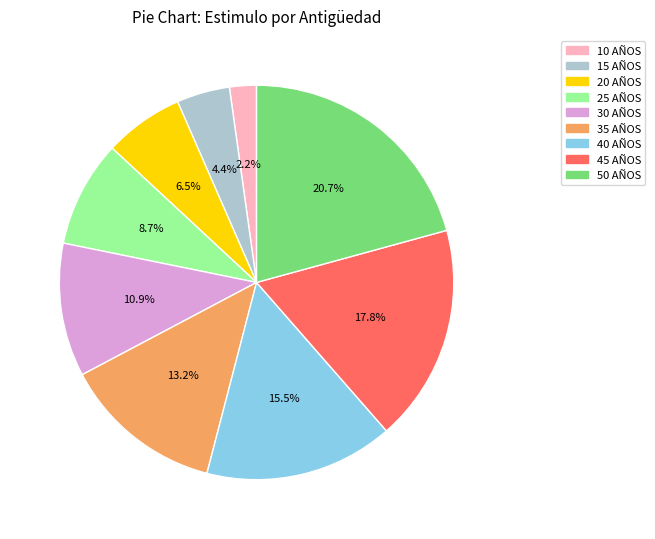

Does 25 AÑOS account for over 50% of the chart?

No